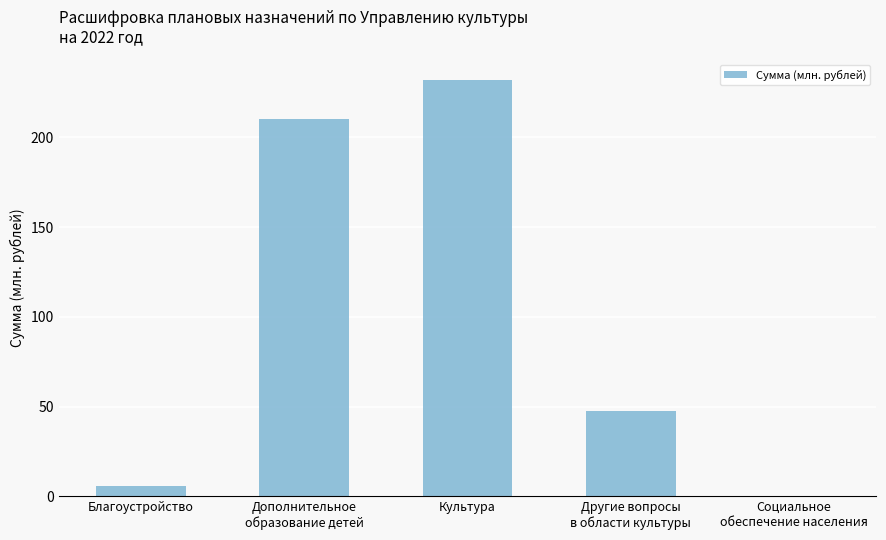

Reading left to right, list all the values displayed in this chart.

Благоустройство=5.5	Дополнительное
образование детей=210.2	Культура=232.0	Другие вопросы
в области культуры=47.6	Социальное
обеспечение населения=0.1